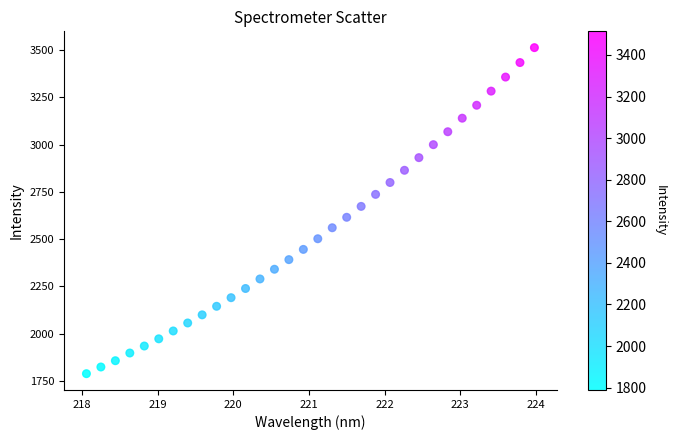

What is the range of Y values (max minus min)?

1724.8